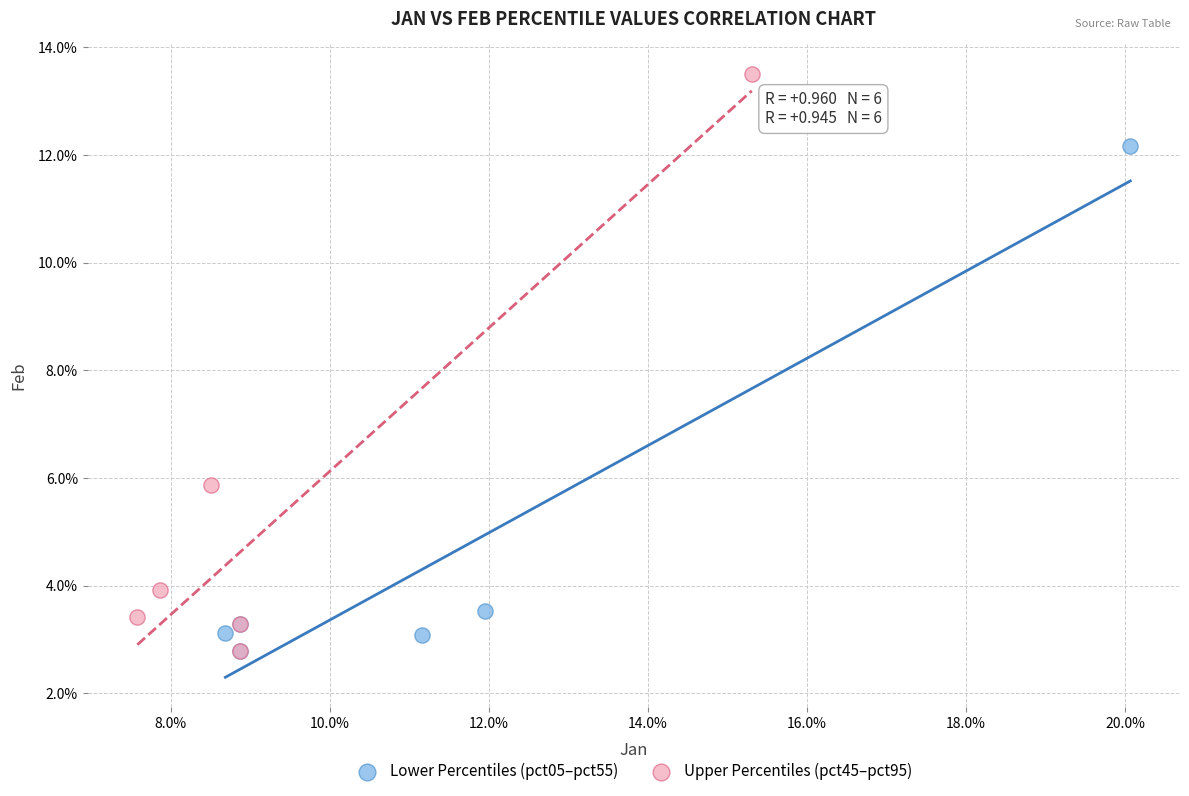

What are all the series names shown in the legend?

Lower Percentiles (pct05–pct55), Upper Percentiles (pct45–pct95)